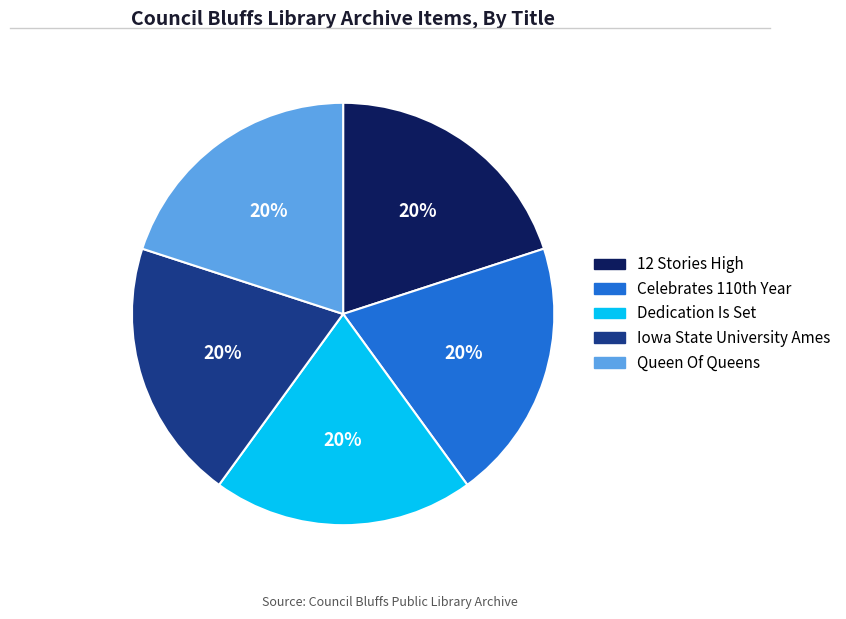

Is it true that Dedication Is Set is 33% of the pie?

False